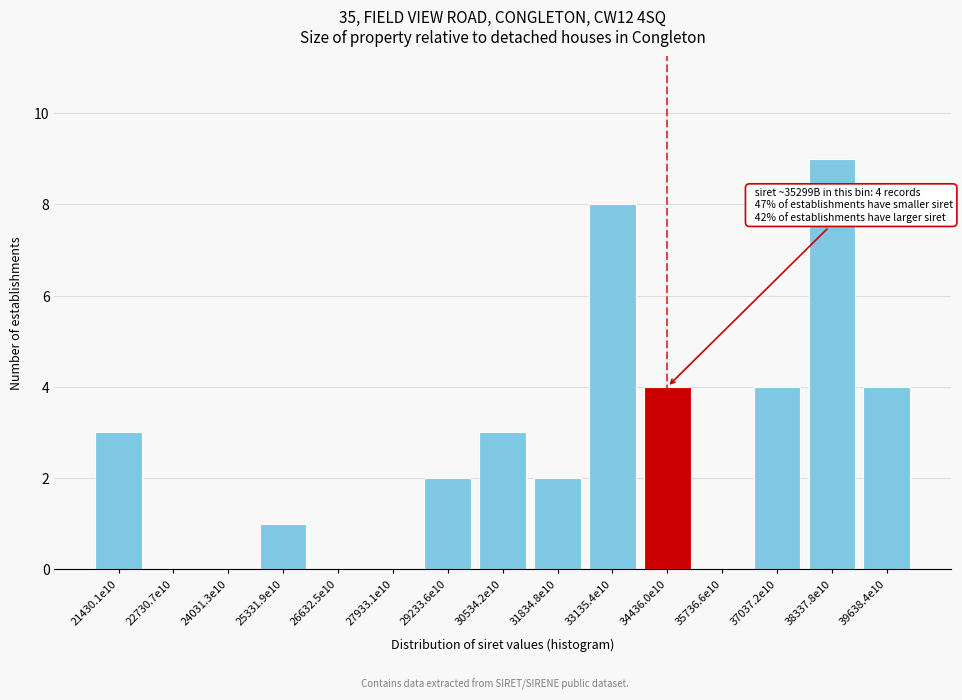

Reading left to right, extract all data points from this chart.

21430.1e10=3	22730.7e10=0	24031.3e10=0	25331.9e10=1	26632.5e10=0	27933.1e10=0	29233.6e10=2	30534.2e10=3	31834.8e10=2	33135.4e10=8	34436.0e10=4	35736.6e10=0	37037.2e10=4	38337.8e10=9	39638.4e10=4